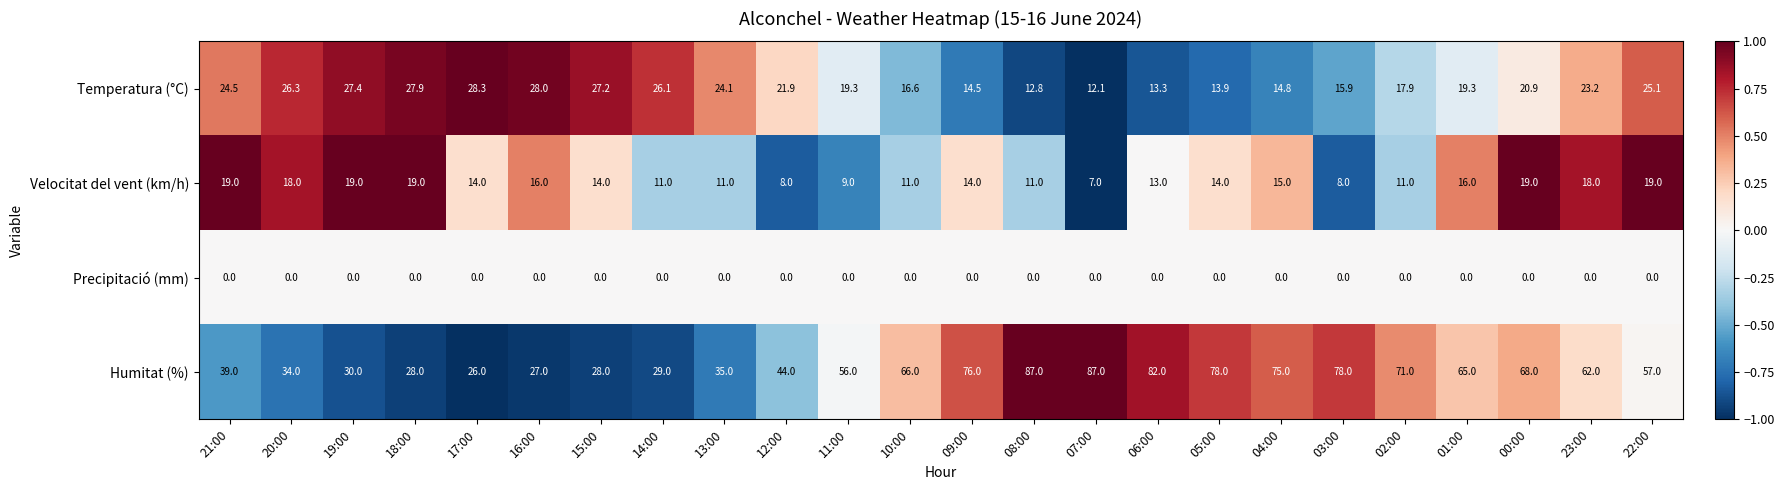

What is the spread (max minus min) of values at 07:00?

87.0